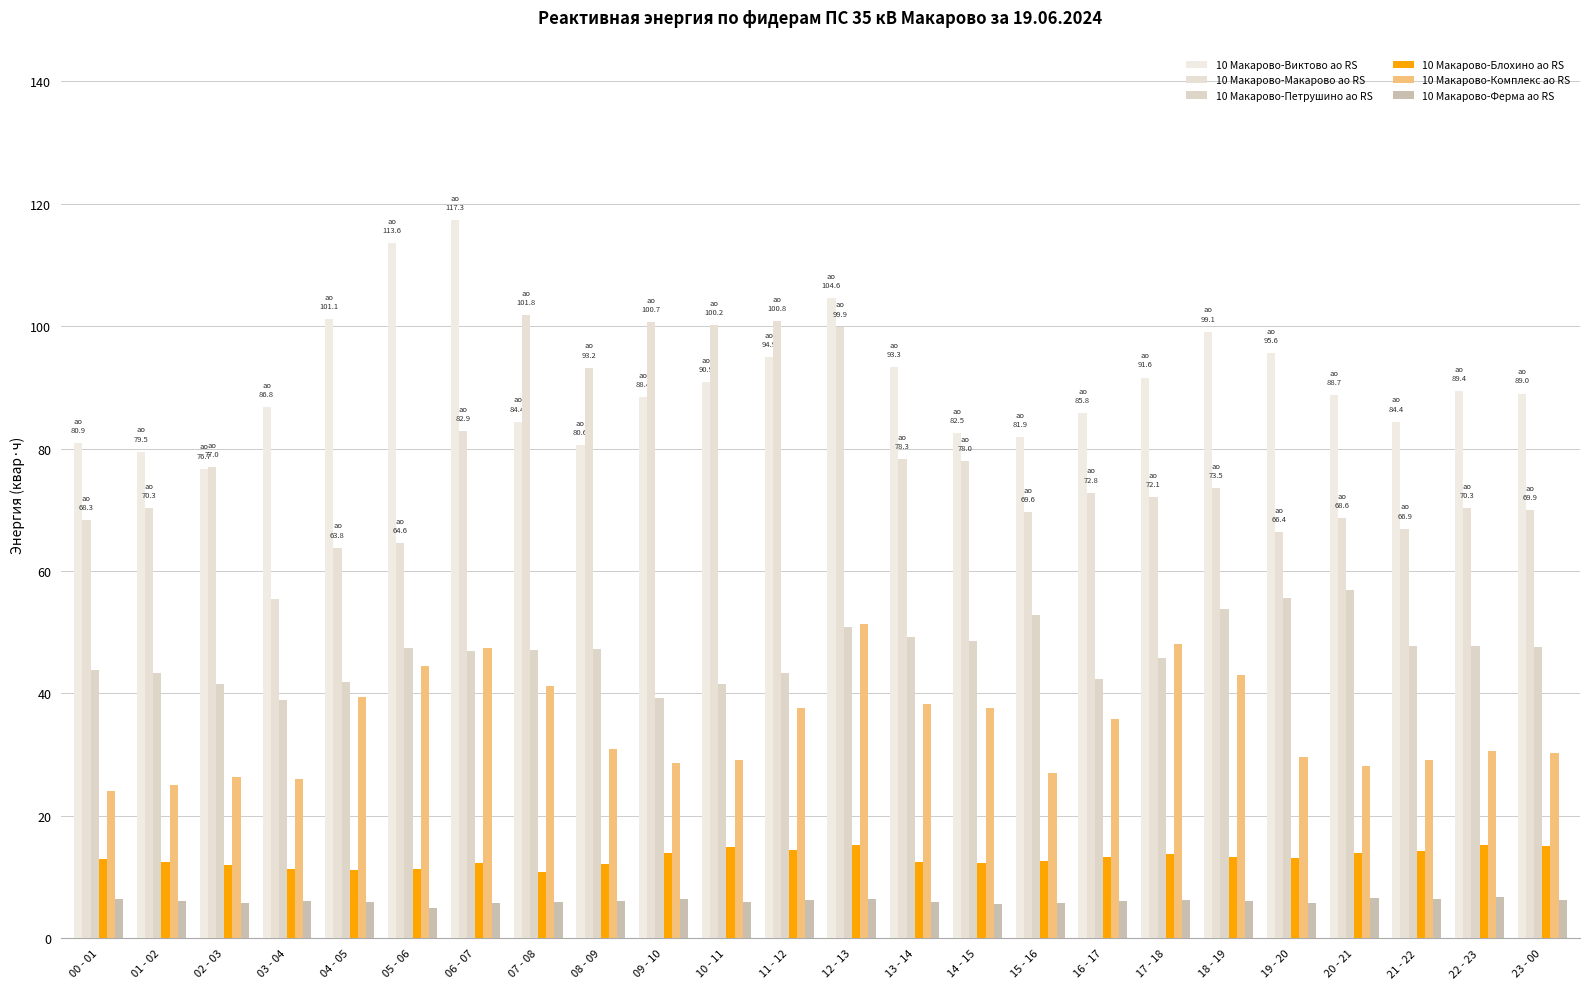

What is the average value of the 10 Макарово-Петрушино ао RS series?

46.7